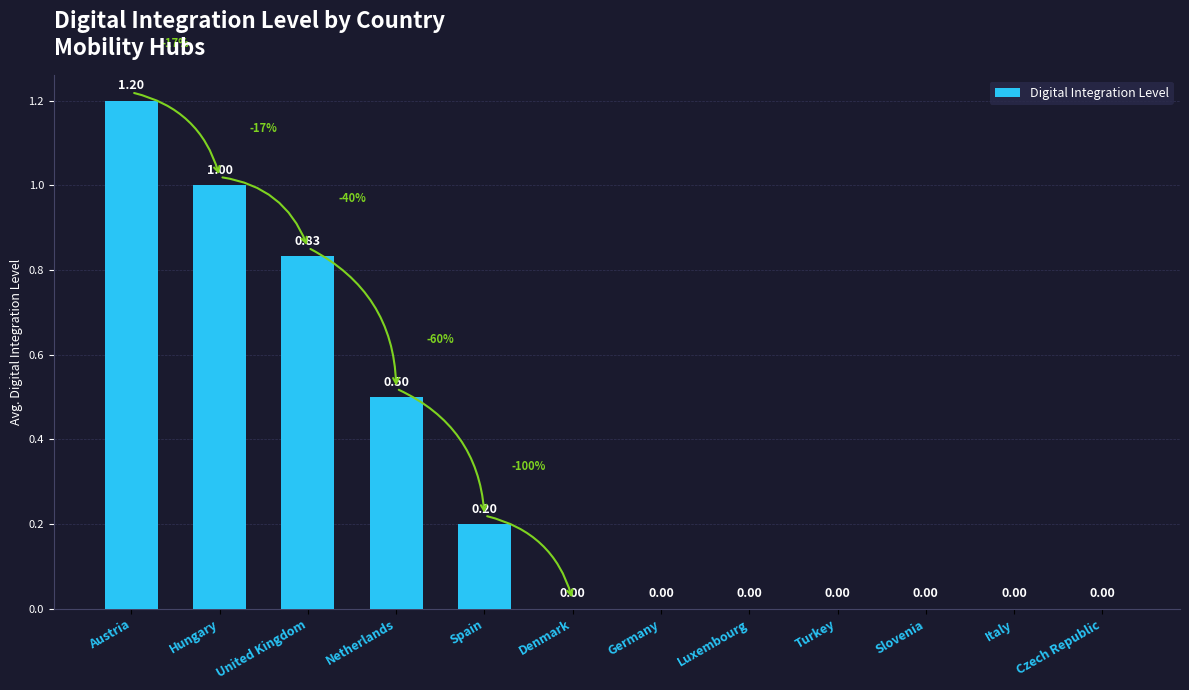

True or false: the data shows 0.0 at Turkey.

True